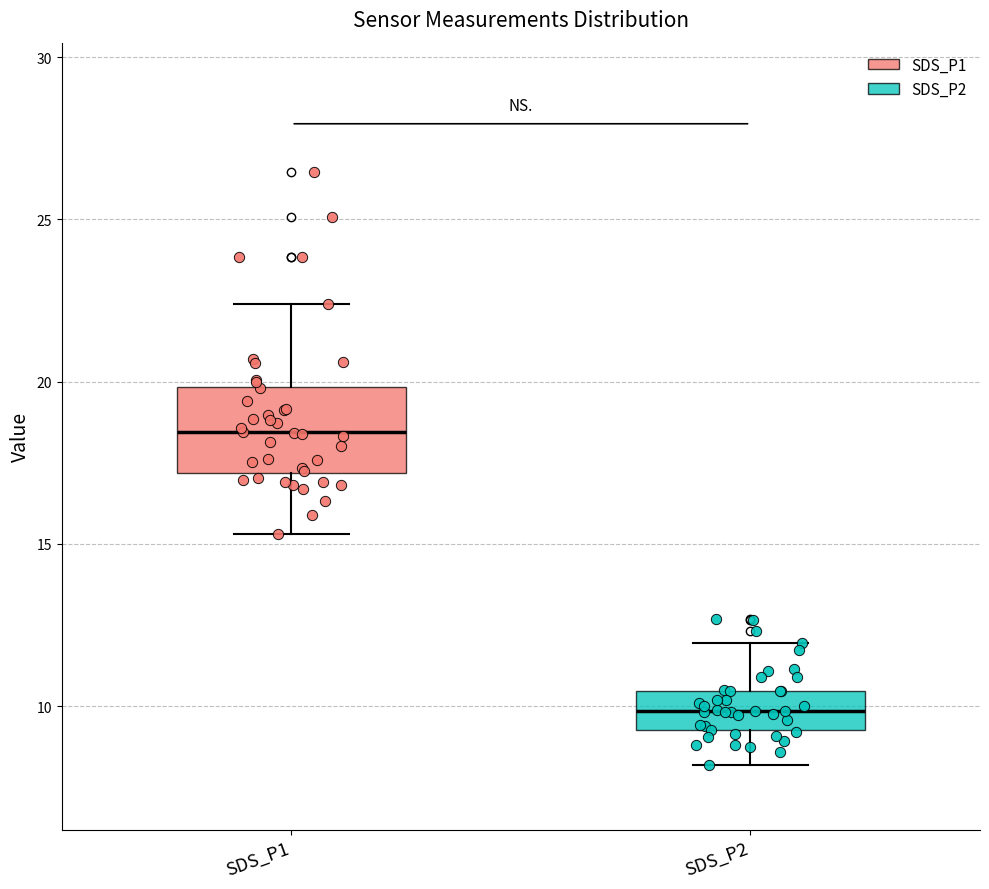

Reading left to right, transcribe this box plot: for each box, give where its median line is, the range the box spans, and where its two whiskers end, as read against the y-axis. The values are not printed on the chart, so give them approximately, as read against the axis.

SDS_P1: median 18.5, box 17.0 to 20.0, whiskers 15.5 to 22.5
SDS_P2: median 10.0, box 9.5 to 10.5, whiskers 8.0 to 12.0